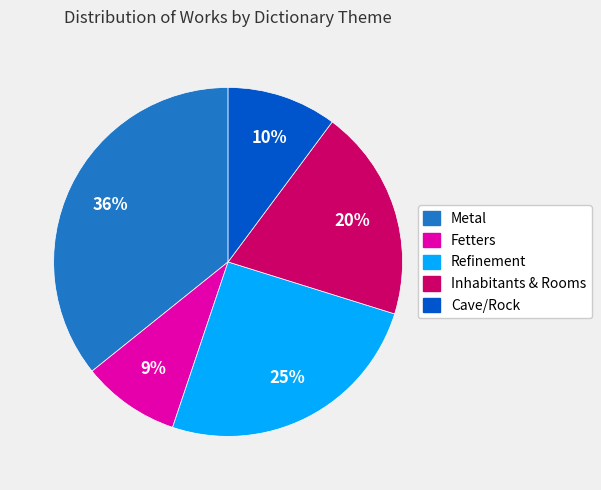

Rank the categories by value from lowest to highest.

Fetters, Cave/Rock, Inhabitants & Rooms, Refinement, Metal